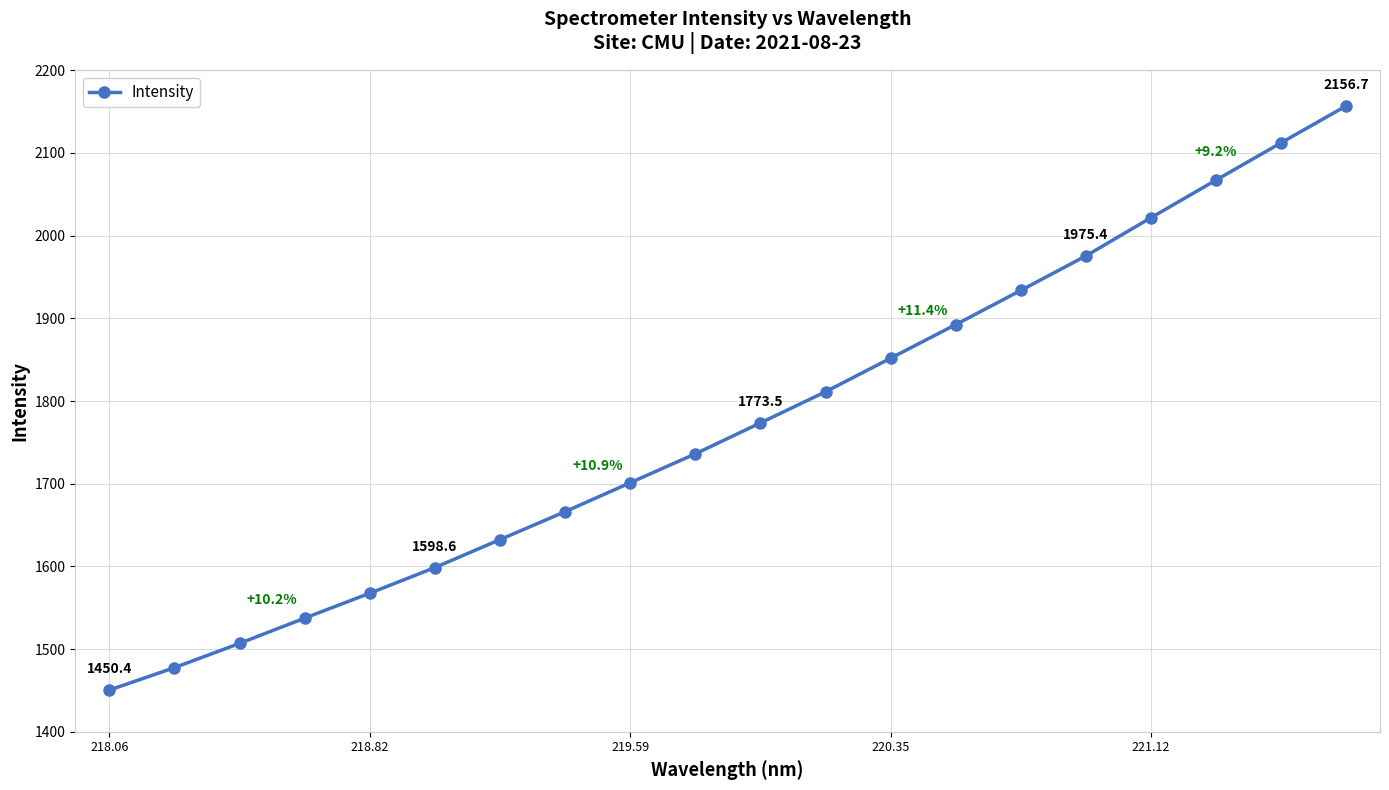

What is the minimum value shown in the chart?

1450.4